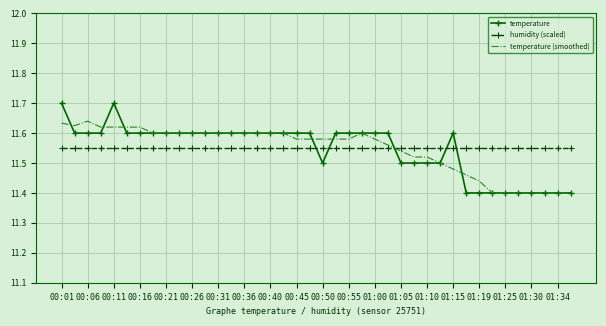

Rank the series by their maximum value, from highest to lowest.

temperature, temperature (smoothed), humidity (scaled)